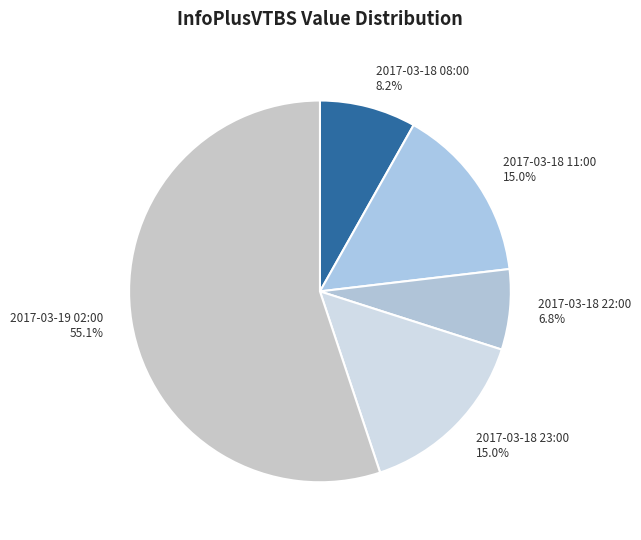

To the nearest percent, what is the difference between the 2017-03-18 08:00 and 2017-03-18 11:00 slice percentages?

7%